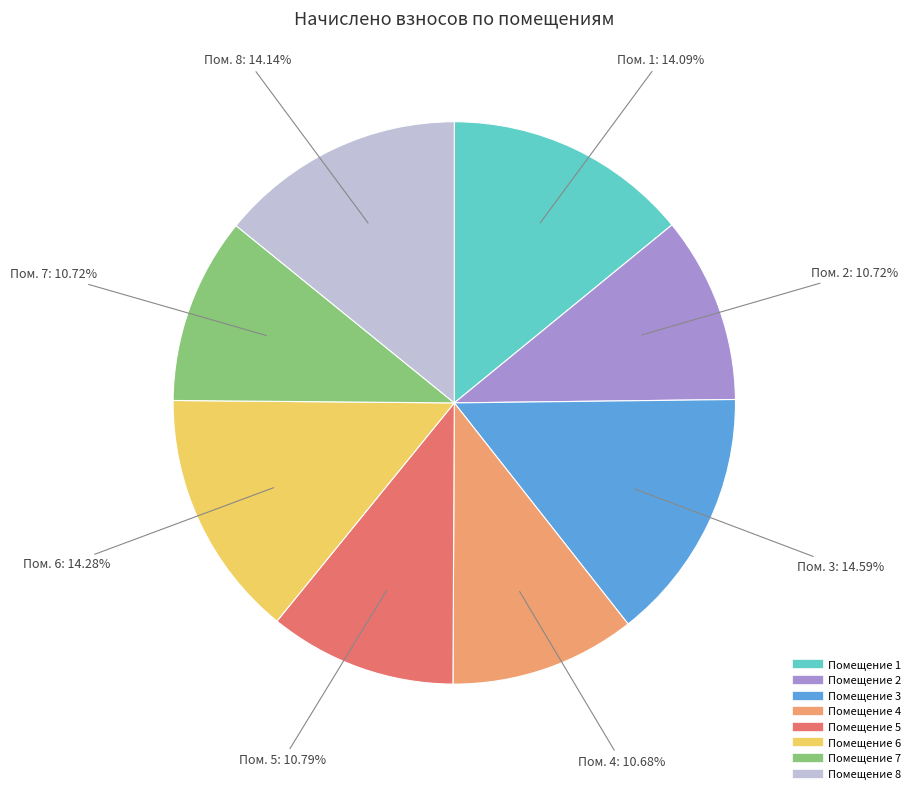

Does any single category account for the majority?

No